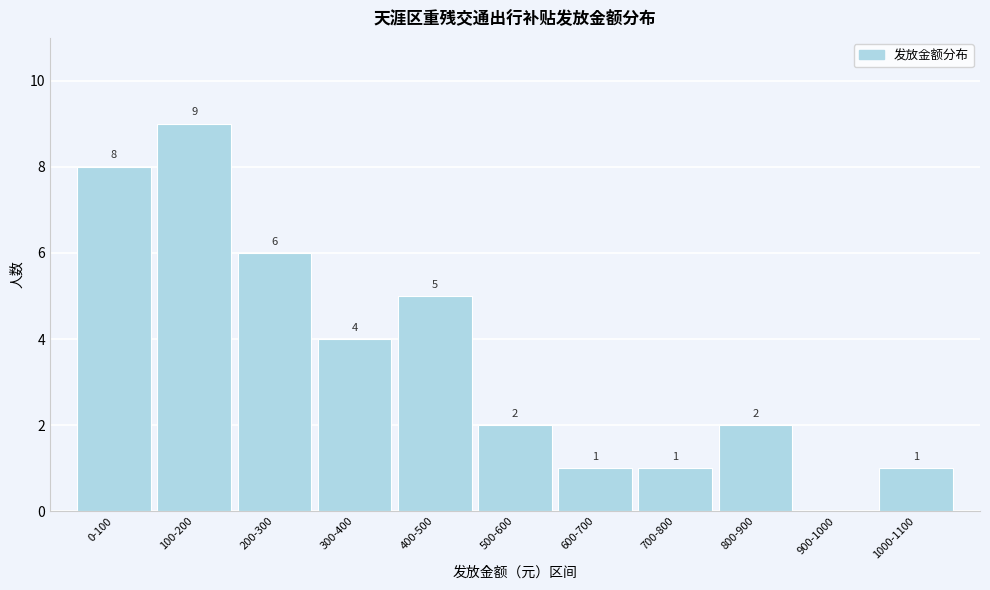

Reading right to left, list all the values displayed in this chart.

1000-1100=1	900-1000=0	800-900=2	700-800=1	600-700=1	500-600=2	400-500=5	300-400=4	200-300=6	100-200=9	0-100=8